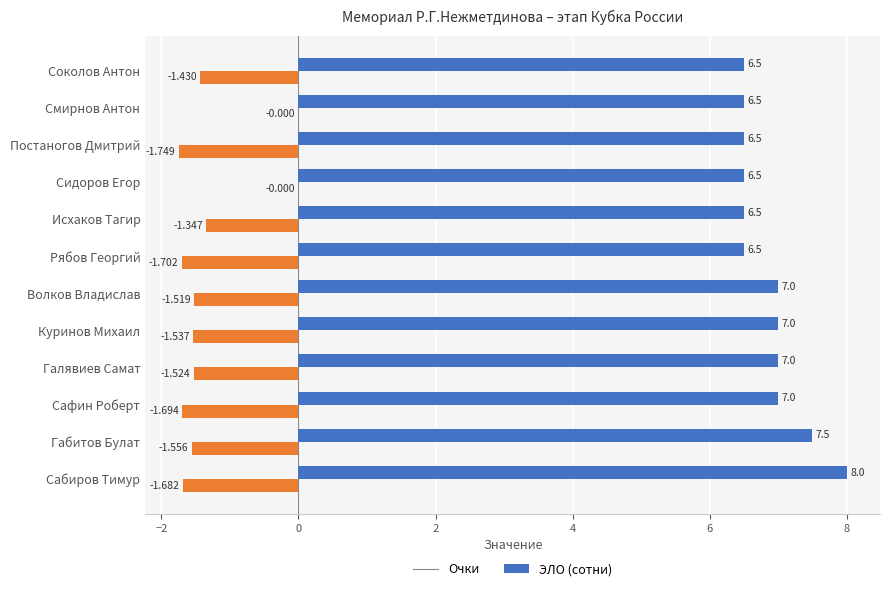

Count the number of data series in this chart.

2